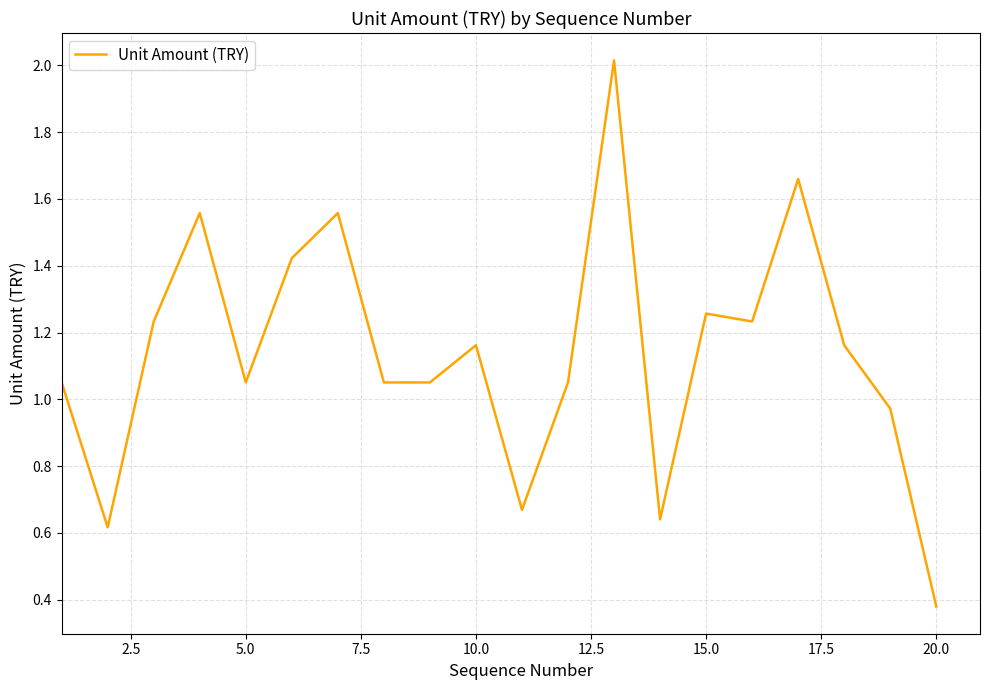

Which category has the lowest value across all series?

20.0